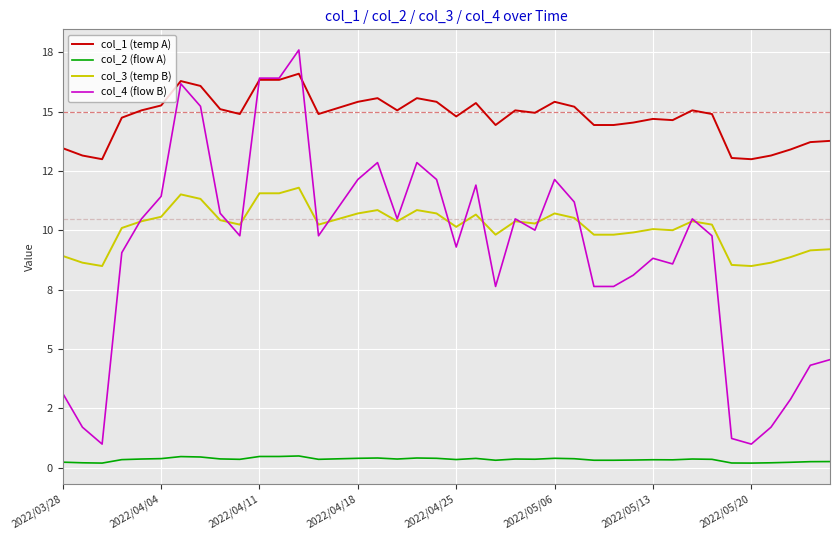

Is this an area chart (filled region under the line)?

No